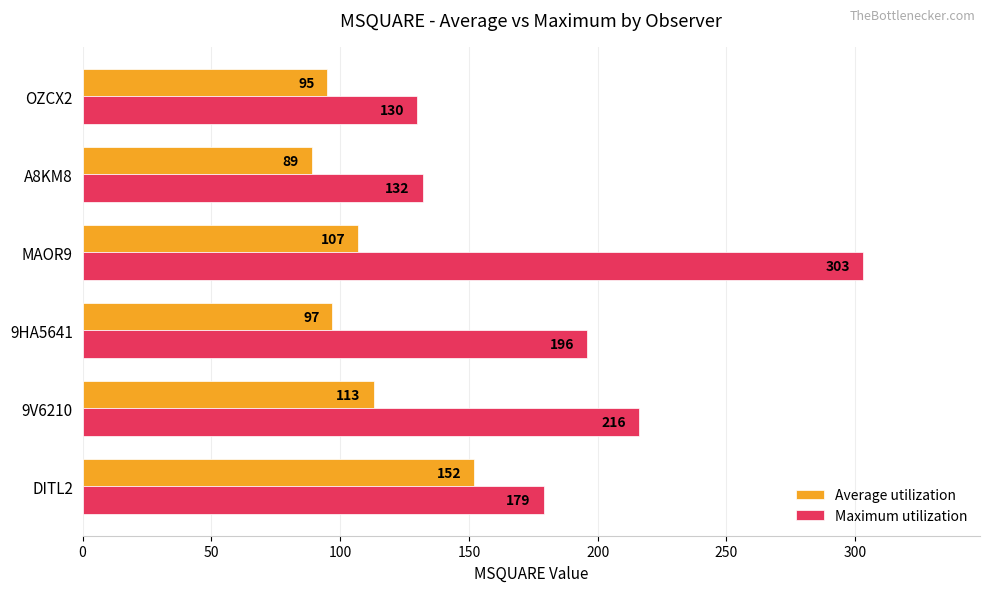

True or false: Average utilization has a value of 57 at A8KM8.

False